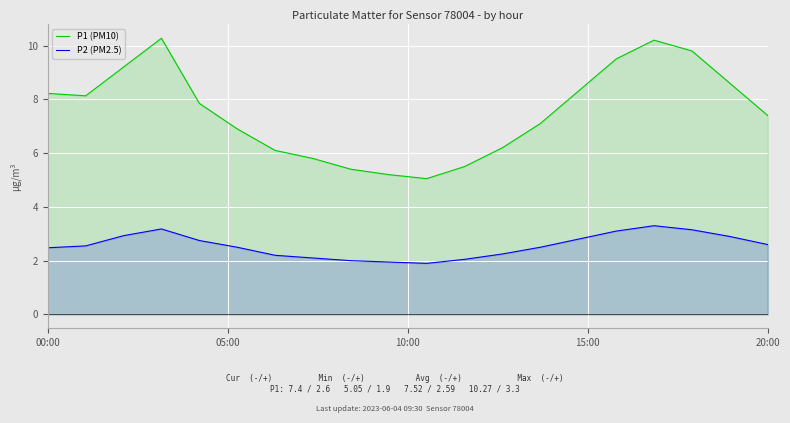

At which label does P1 (PM10) first exceed 7?

00:00